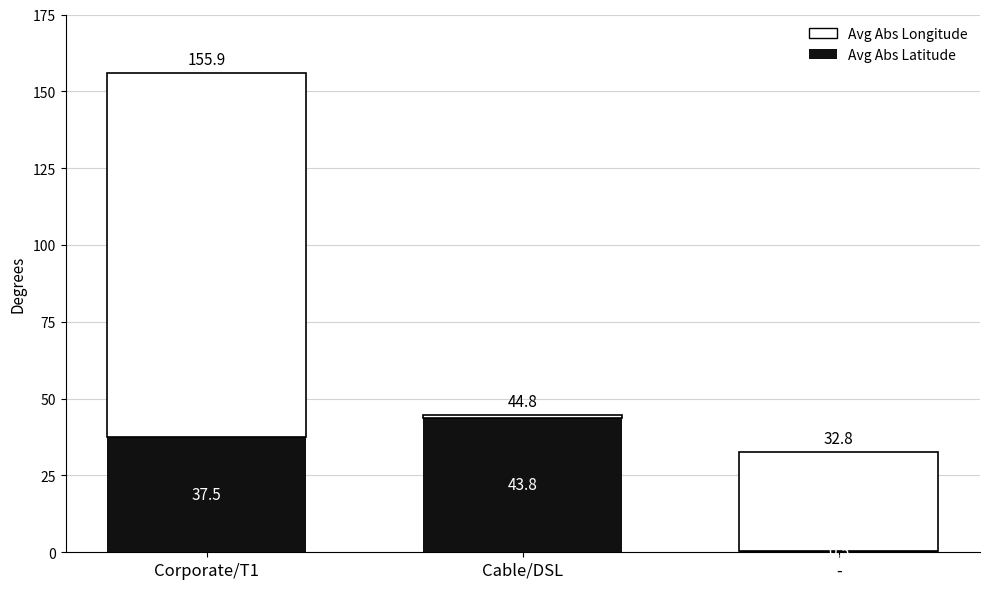

Is it true that Avg Abs Latitude equals 43.8 at Cable/DSL?

True